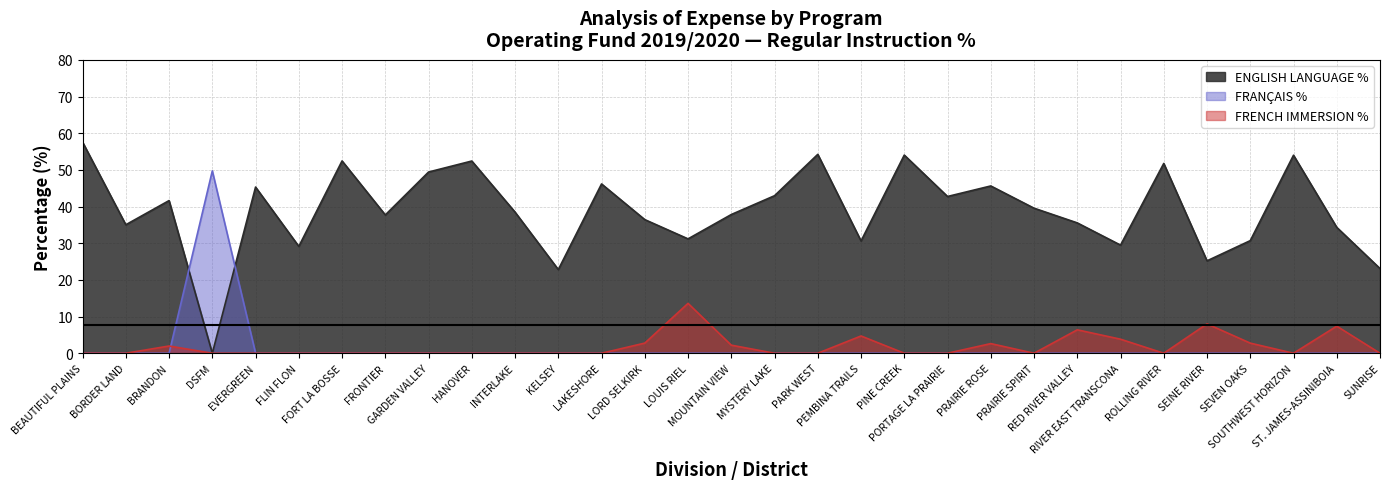

What is the value of the ENGLISH LANGUAGE % point at the 12th from the left?

22.8